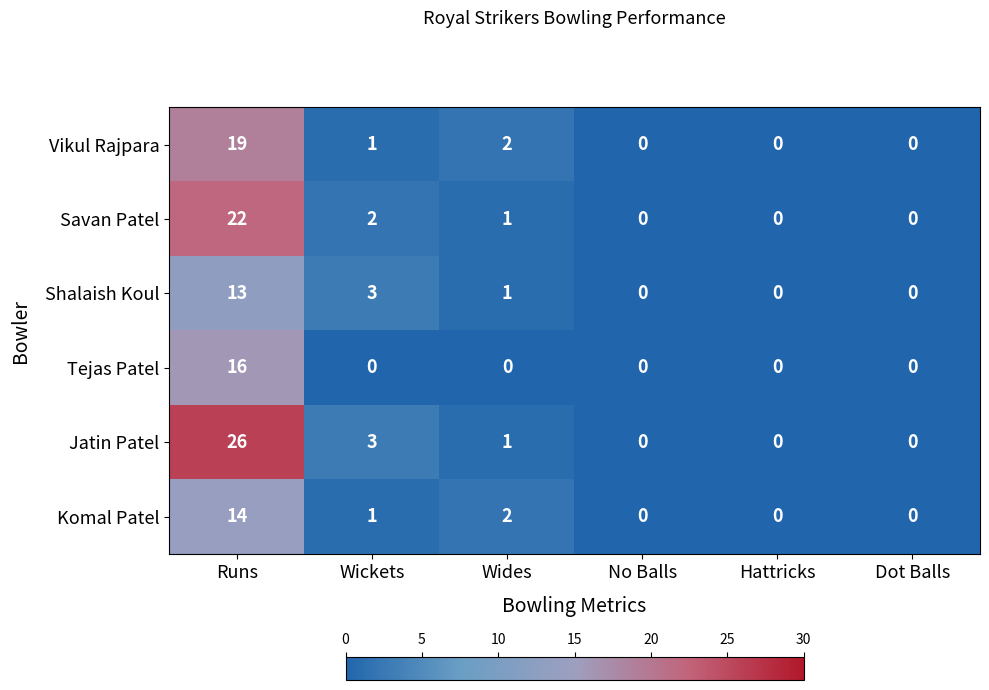

Which series has the largest total across all categories?

Jatin Patel